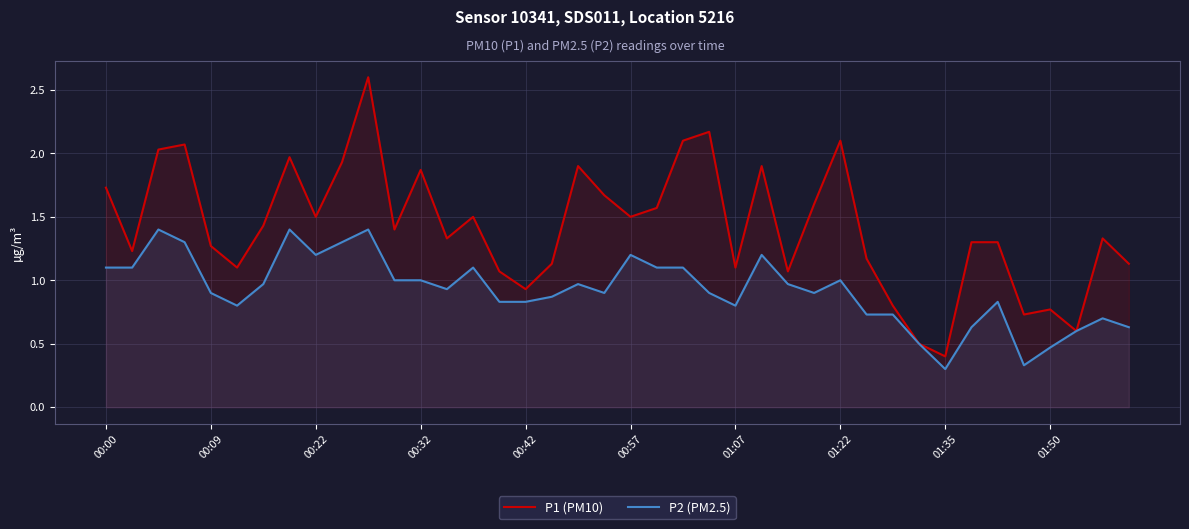

Rank the series by their maximum value, from highest to lowest.

P1 (PM10), P2 (PM2.5)